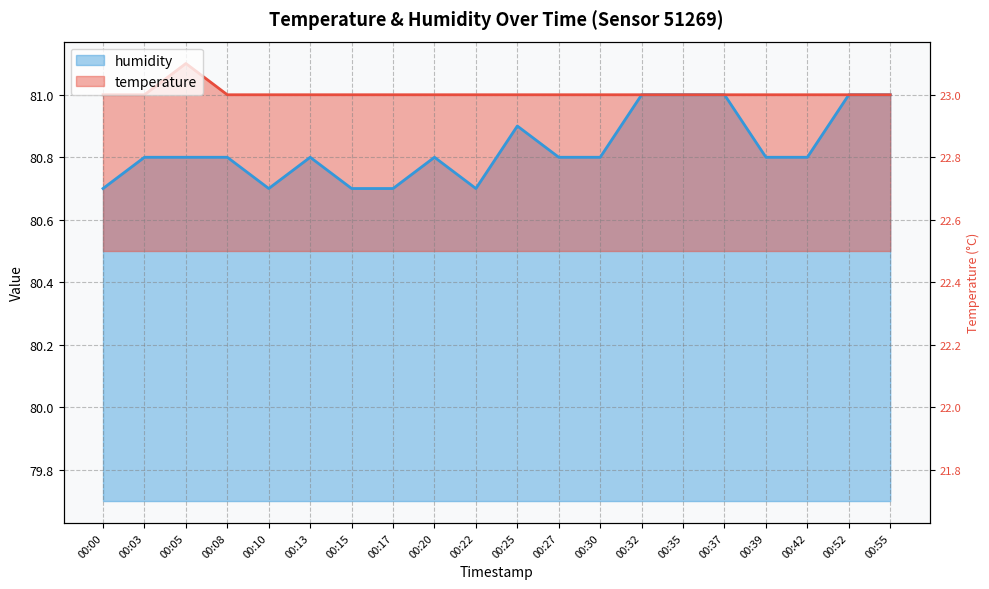

True or false: humidity and temperature cross at least once.

False